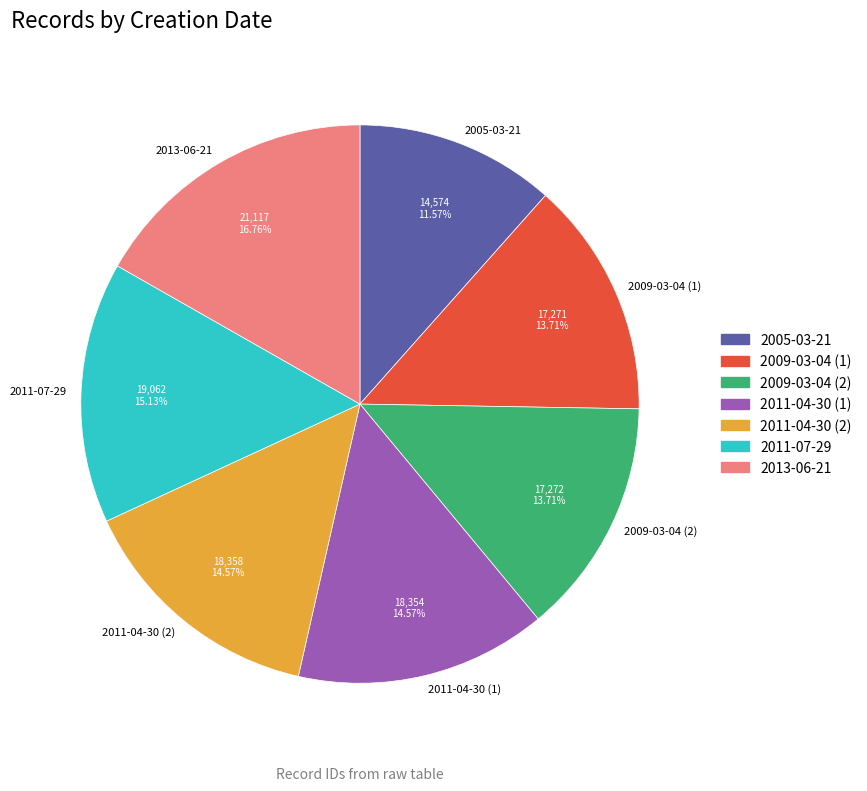

What is the smallest slice in the pie chart?

2005-03-21